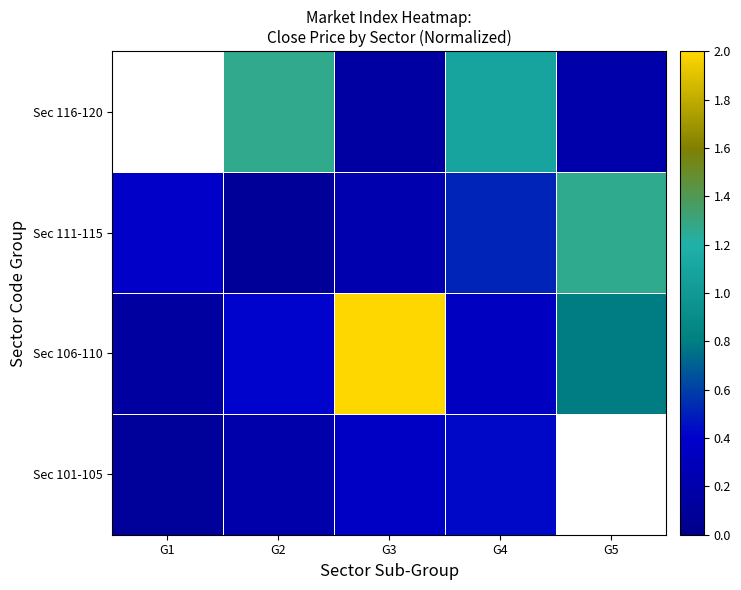

Rank the series by their maximum value, from lowest to highest.

Sec 101-105, Sec 111-115, Sec 116-120, Sec 106-110